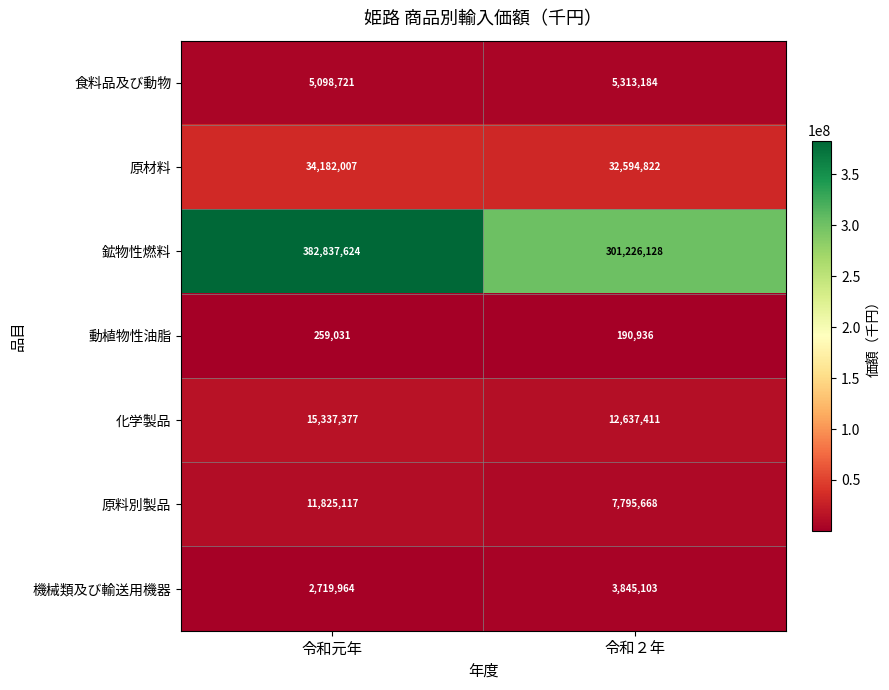

Reading left to right, extract all data points from this chart.

食料品及び動物: 5098721	5313184
原材料: 34182007	32594822
鉱物性燃料: 382837624	301226128
動植物性油脂: 259031	190936
化学製品: 15337377	12637411
原料別製品: 11825117	7795668
機械類及び輸送用機器: 2719964	3845103